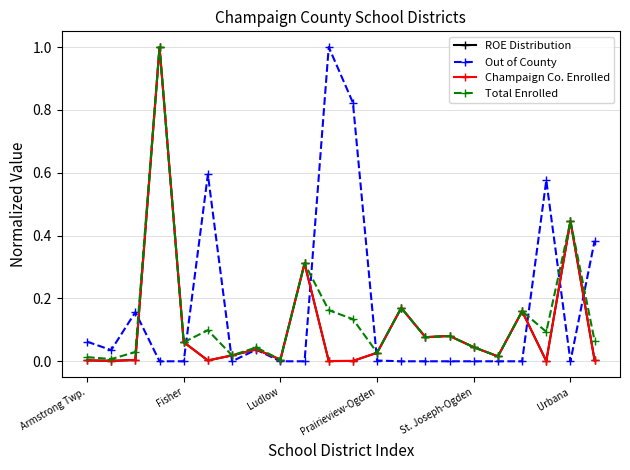

What is the difference between the second highest and minimum values in the Champaign Co. Enrolled series?

0.4